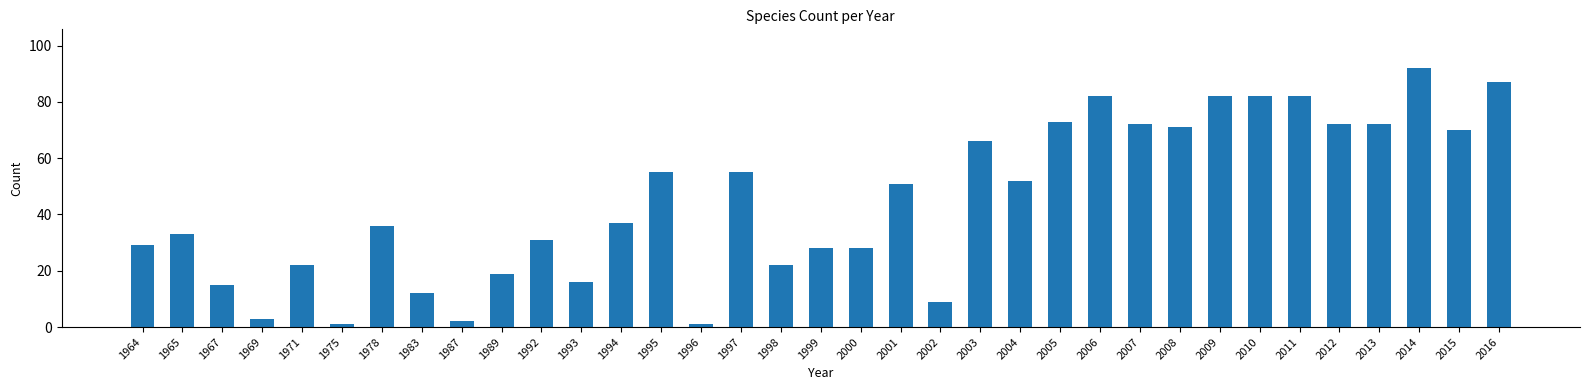

Which label corresponds to the largest value in the chart?

2014